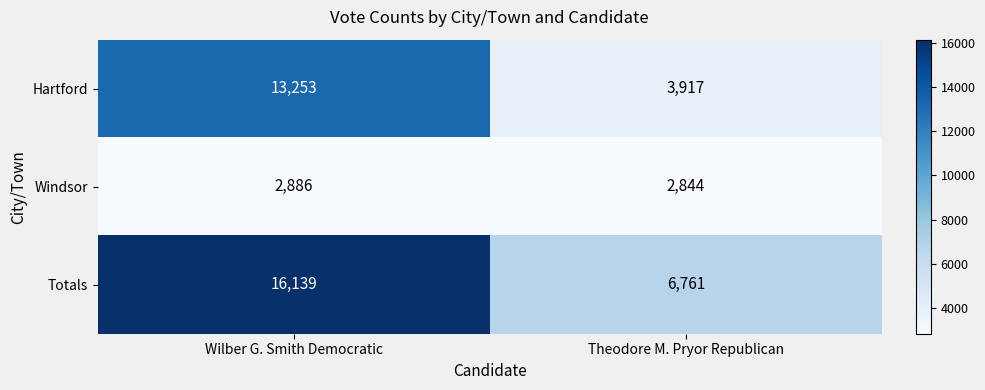

At which category does the chart reach its minimum across all series?

Theodore M. Pryor Republican